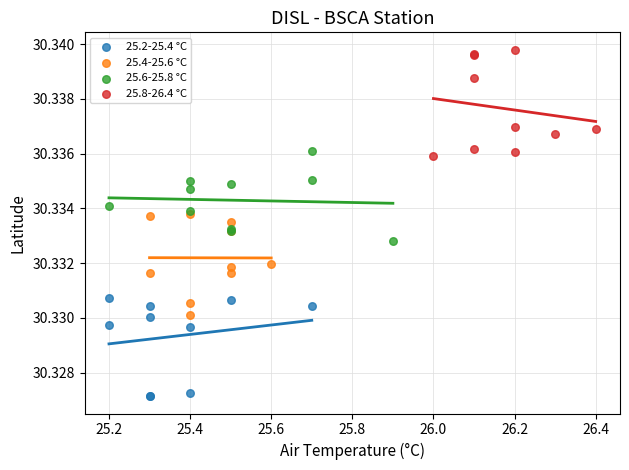

Which series contains the lowest Y value?

25.2-25.4 °C